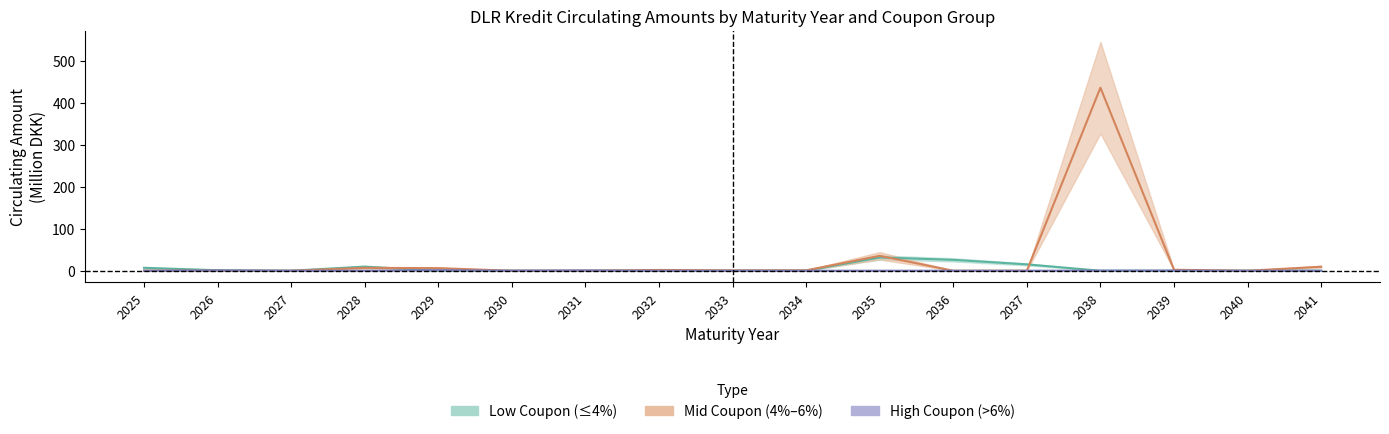

The Low Coupon (≤4%) series shows 0.0 at 2034. True or false?

True